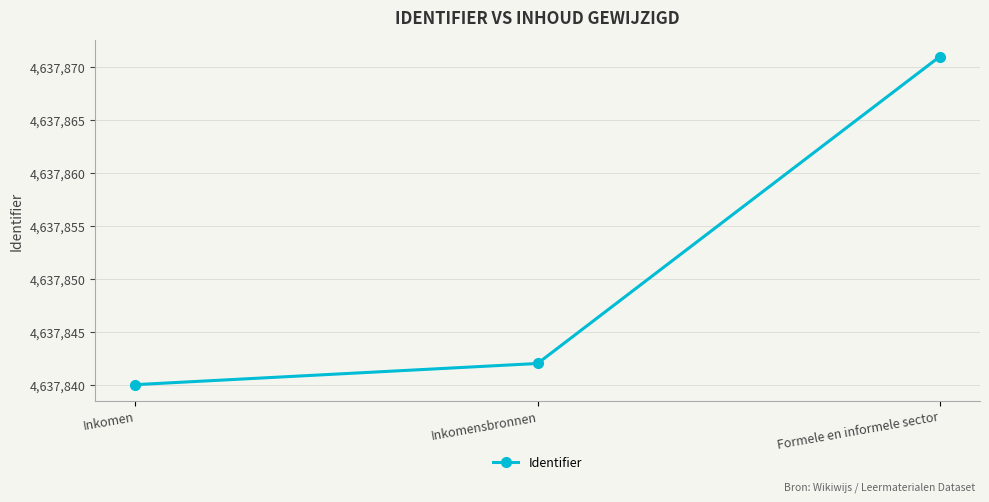

True or false: the data shows 4637871 at Formele en informele sector.

True